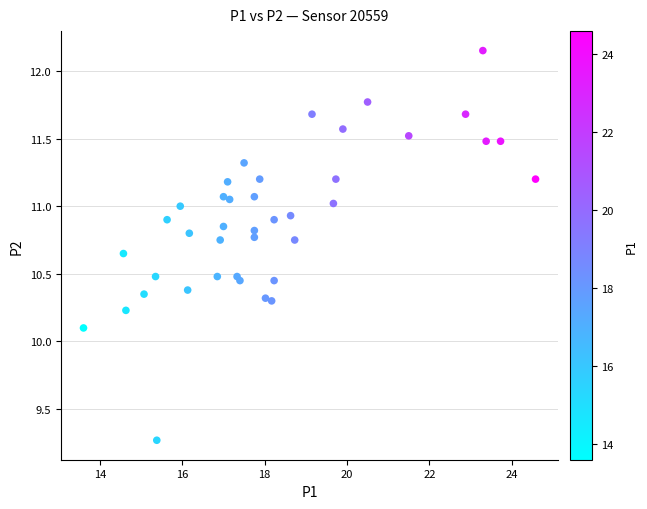

What Y value in the scatter plot is closest to 10?

10.1